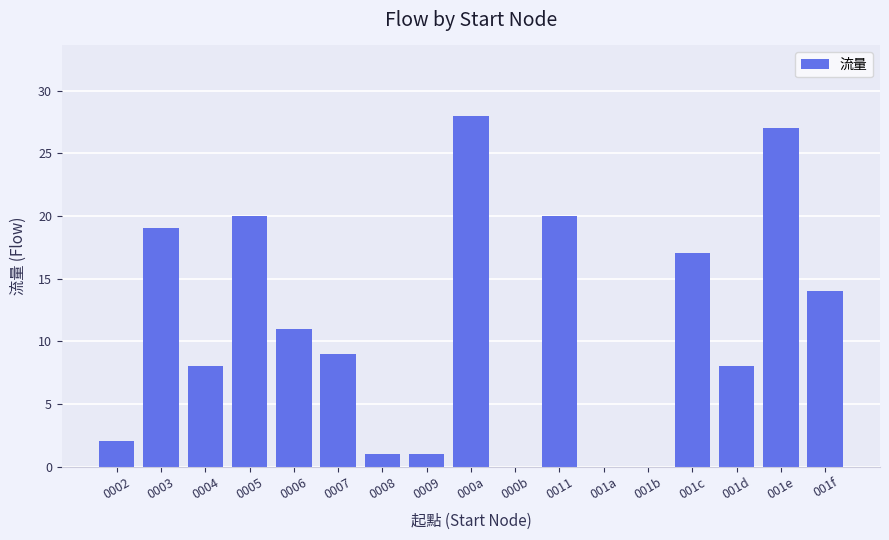

What is the sum of the values at 001c and 000b?

17